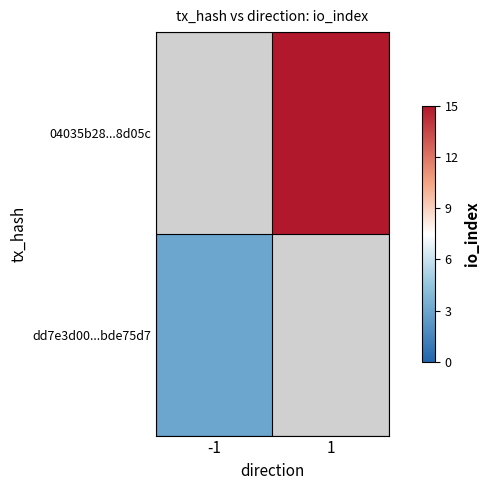

Count the number of categories in the chart.

2